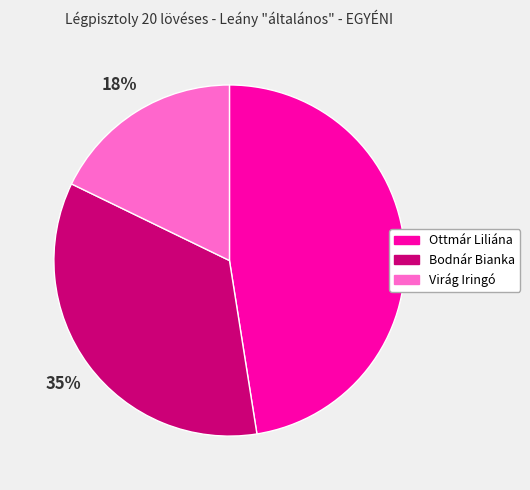

To the nearest percent, what is the difference between the largest and smallest slice percentages?

30%